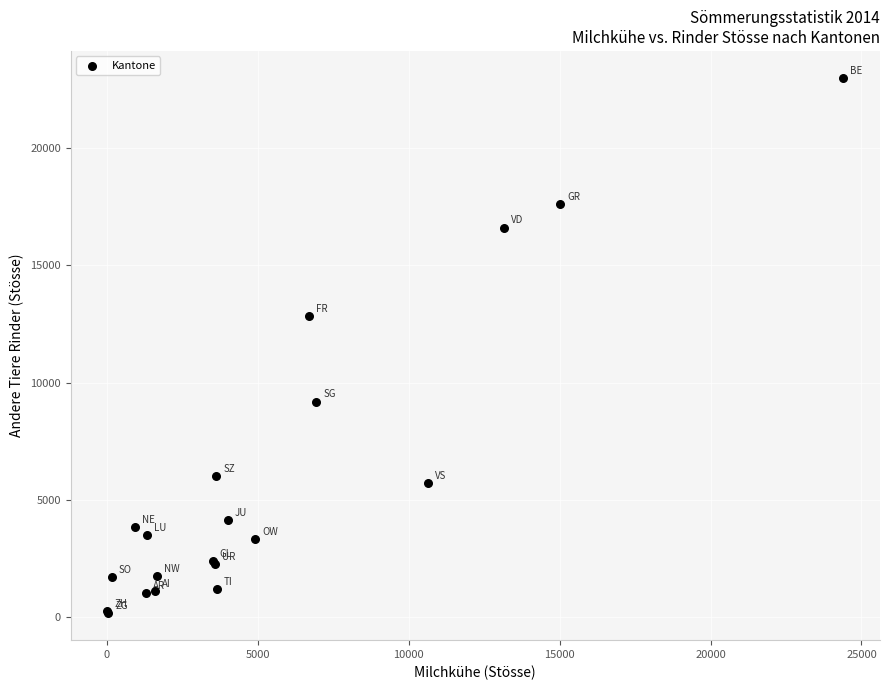

What Y value in the scatter plot is closest to 11580?

12824.6